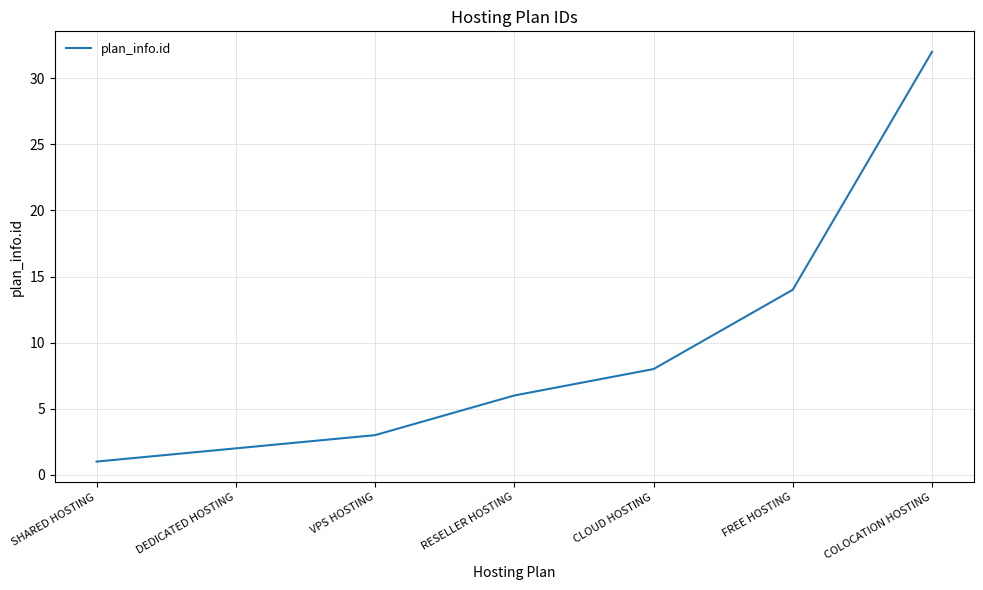

What is the difference between the second highest and second lowest values?

12